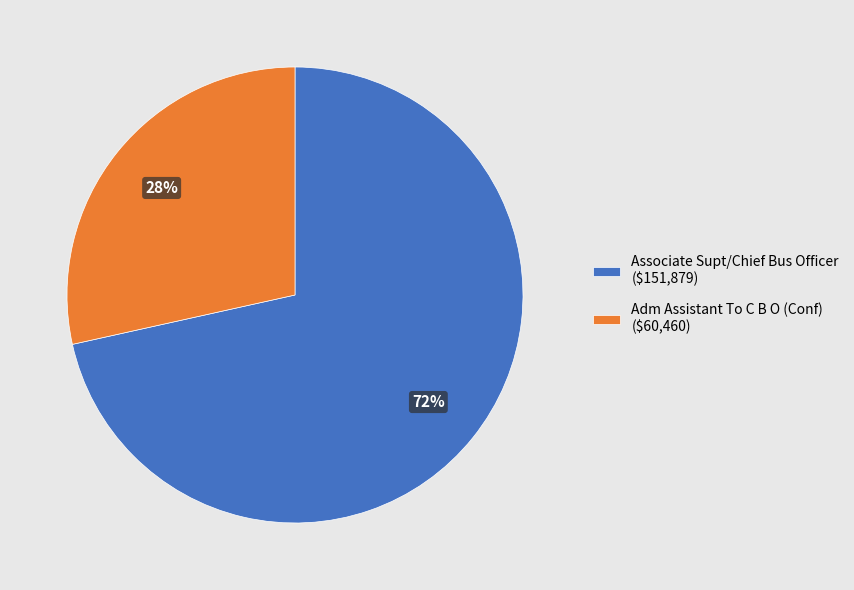

Do Associate Supt/Chief Bus Officer and Adm Assistant To C B O (Conf) together represent more than half of the pie?

Yes